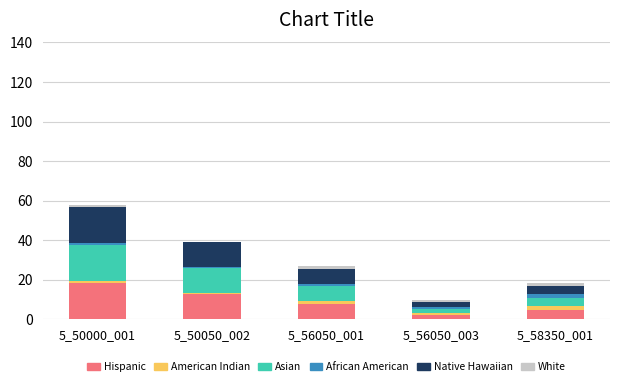

At which category is the sum across all series the highest?

5_50000_001